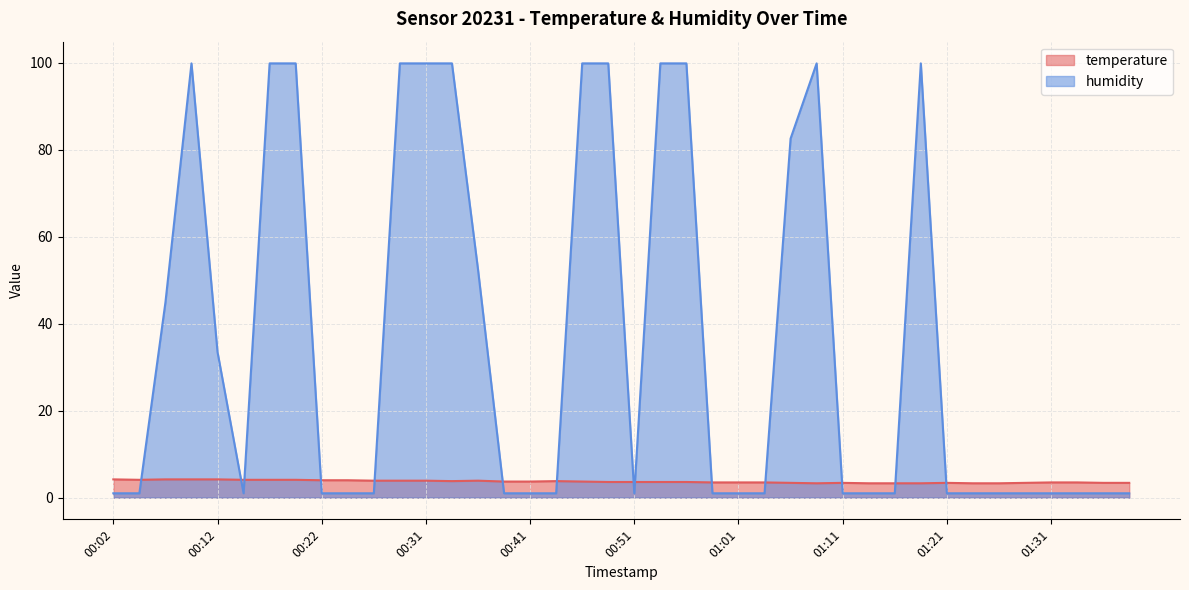

Which category has the lowest value in the humidity series?

00:02